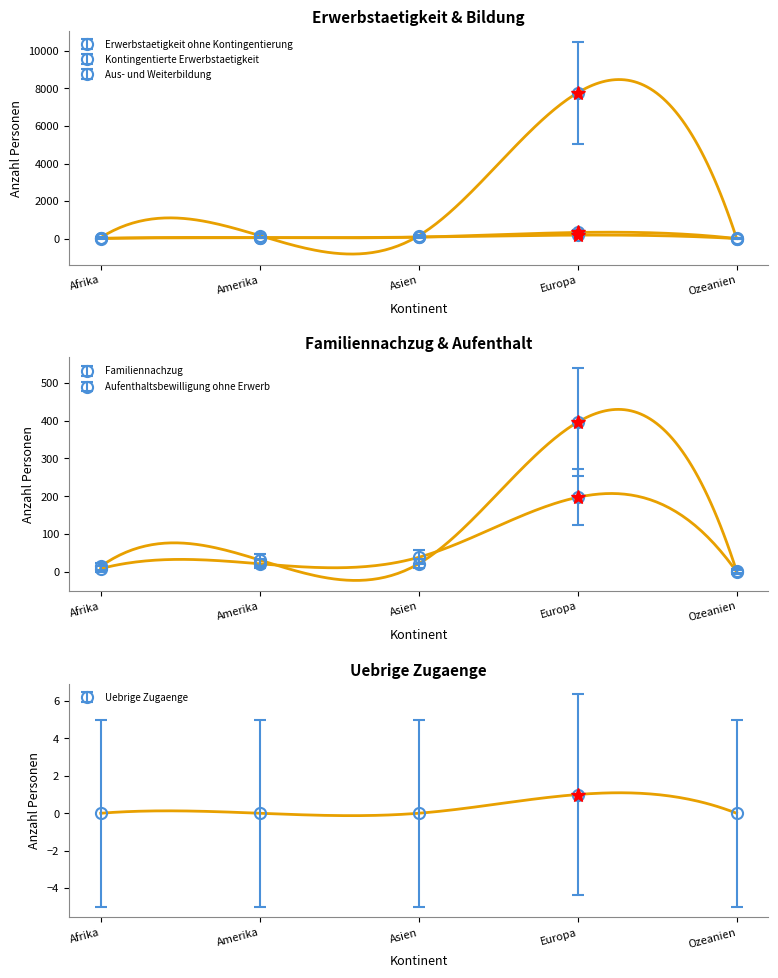

How many data points does each series have?

5